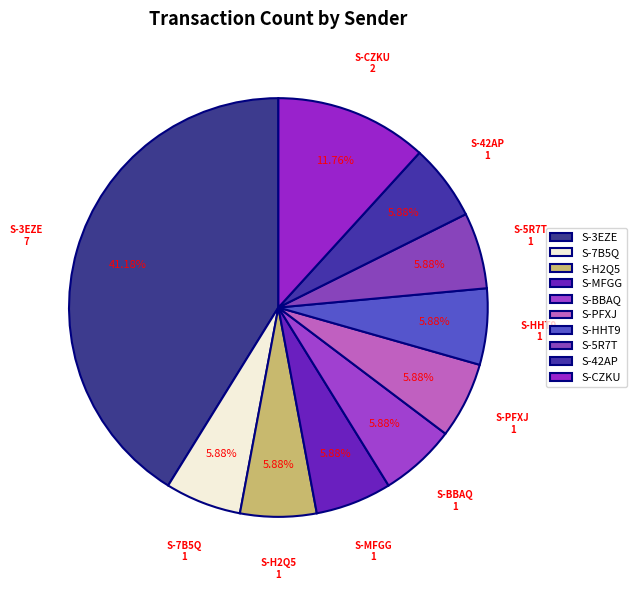

Between S-3EZE and S-42AP, which is larger?

S-3EZE